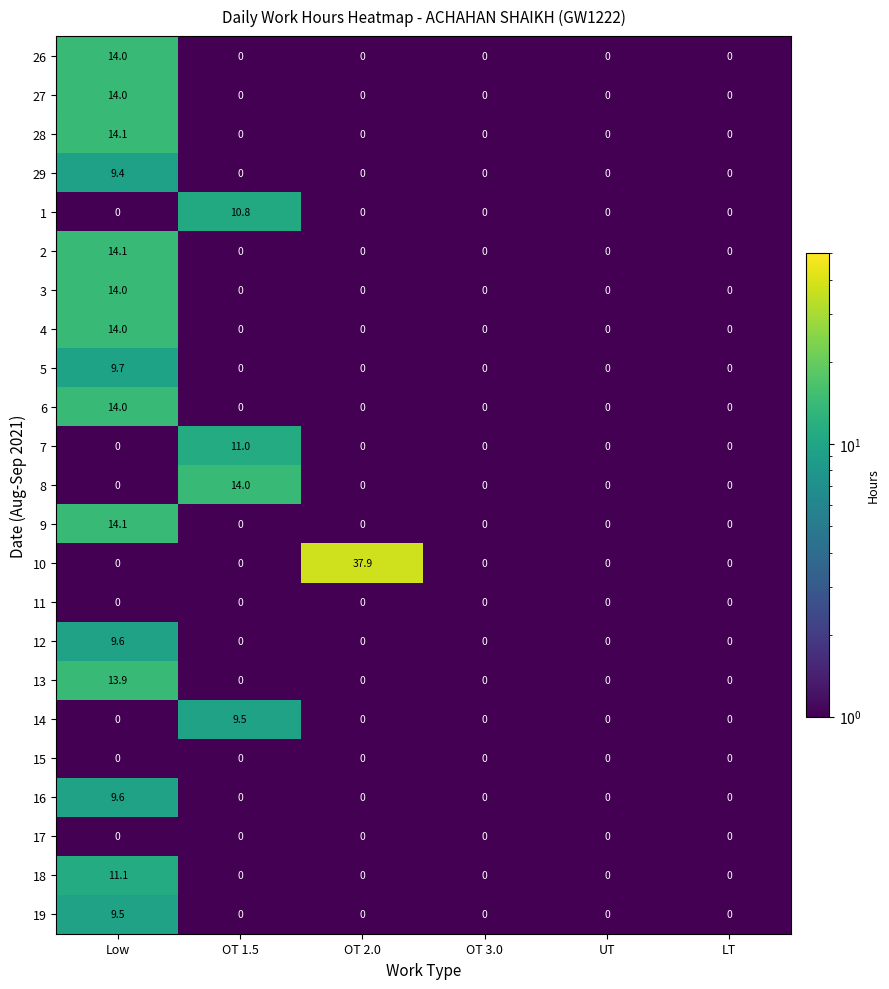

Which series has the largest total across all categories?

10